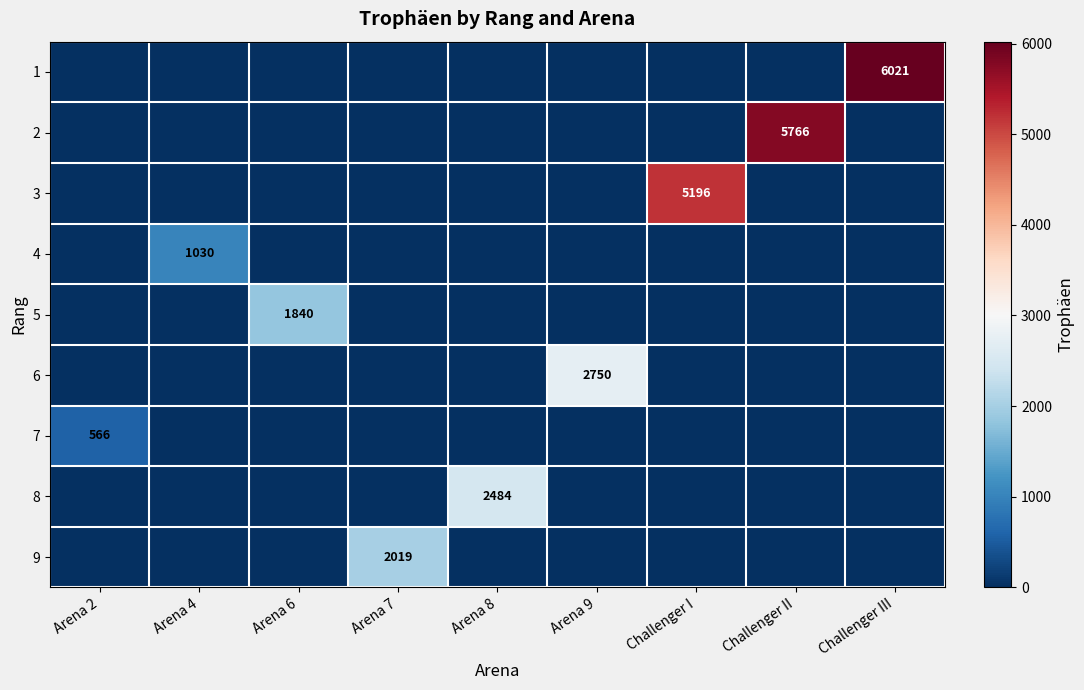

Is it true that 8 equals 2484 at Arena 8?

True